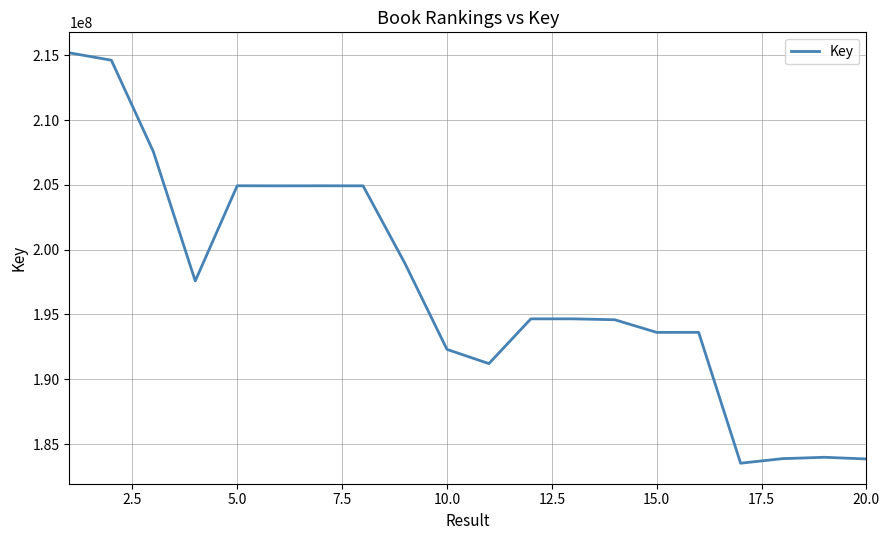

What is the greatest value displayed?

215188088